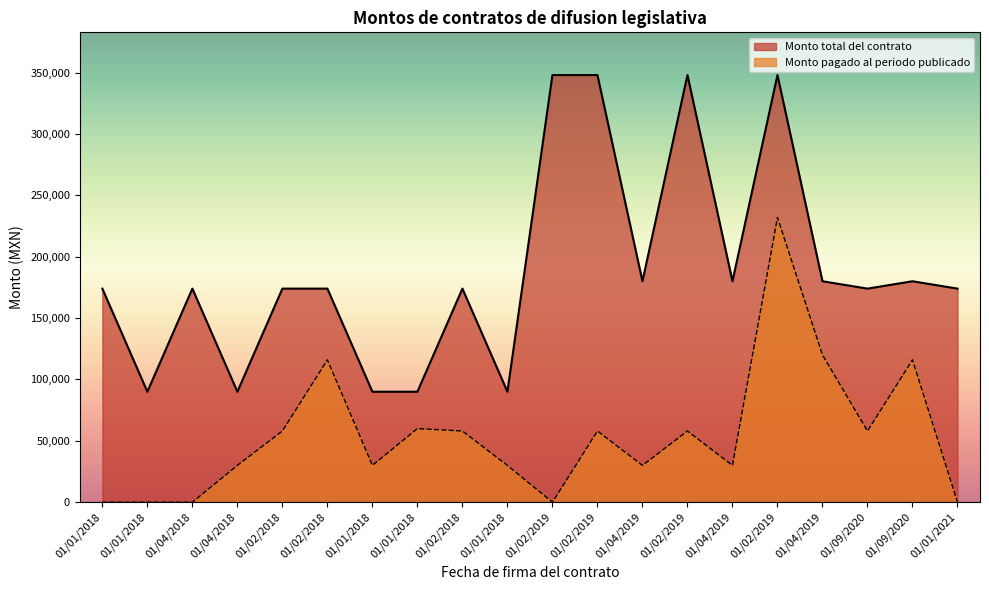

What are all the series names shown in the legend?

Monto total del contrato, Monto pagado al periodo publicado